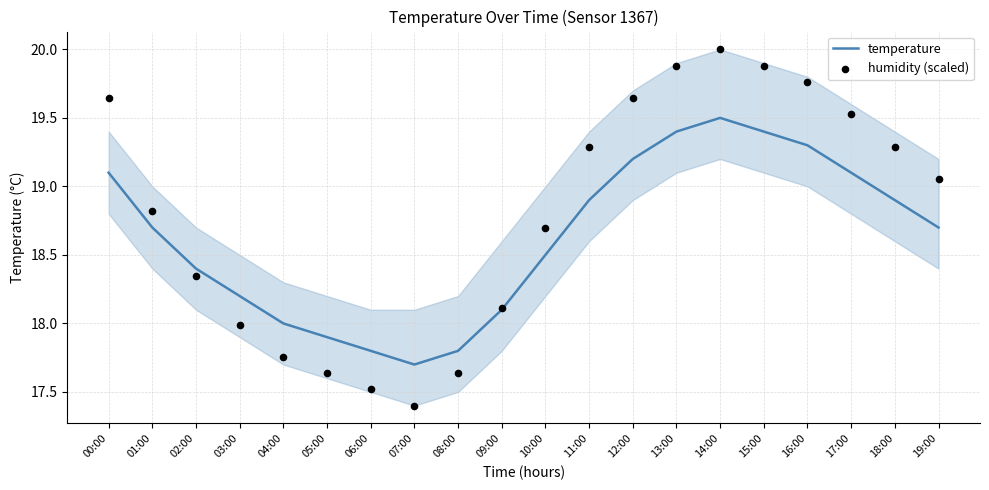

Which series contains the lowest Y value?

humidity (scaled)